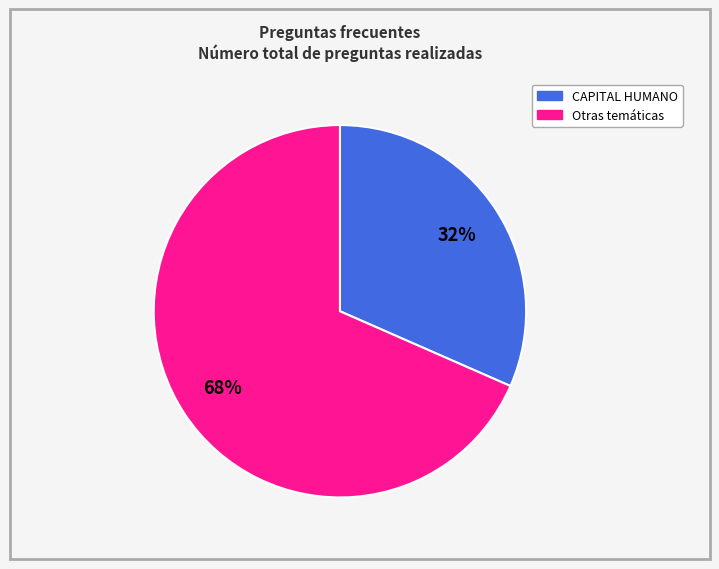

To the nearest percent, what is the average slice percentage?

50%